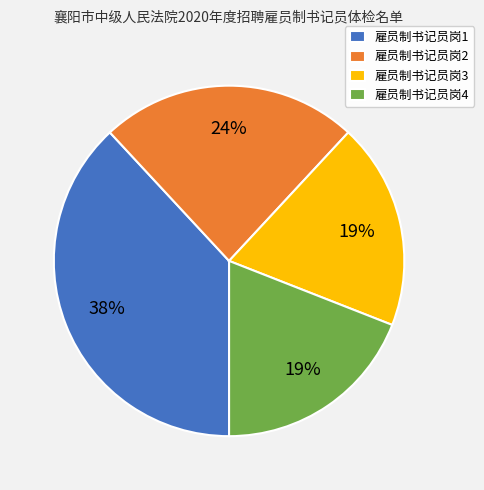

How many slices are in this pie chart?

4